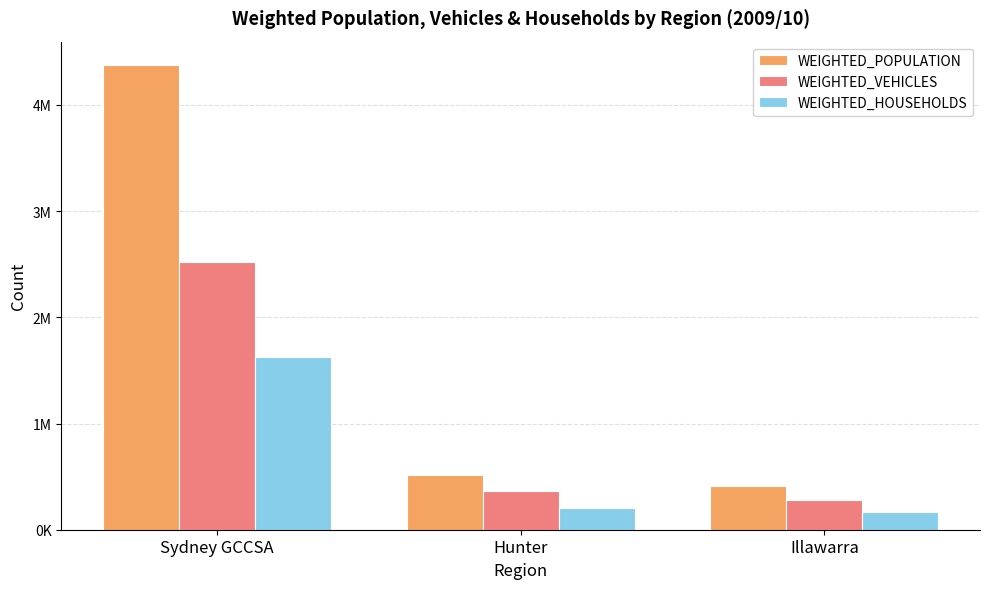

Which series changed the most between Sydney GCCSA and Illawarra?

WEIGHTED_POPULATION